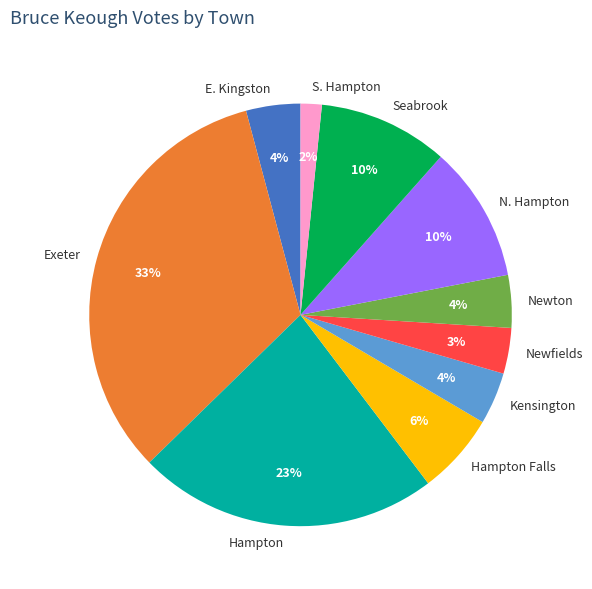

What is the largest slice in the pie chart?

Exeter